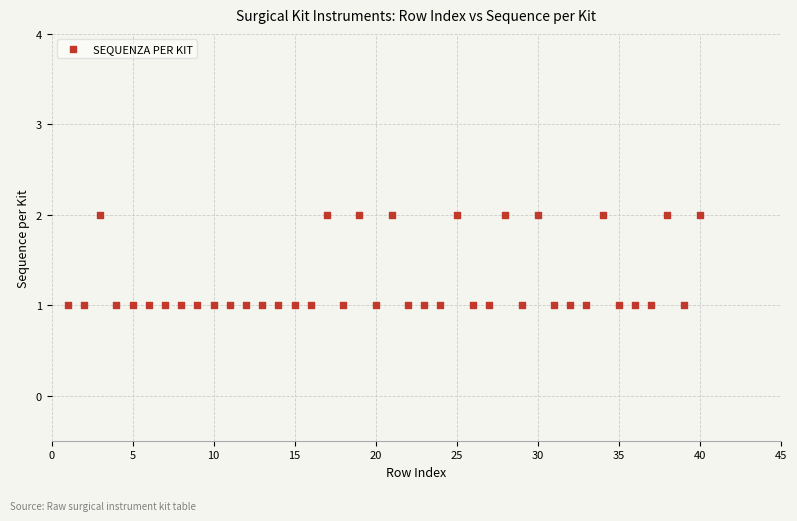

What is the range of X values (max minus min)?

39